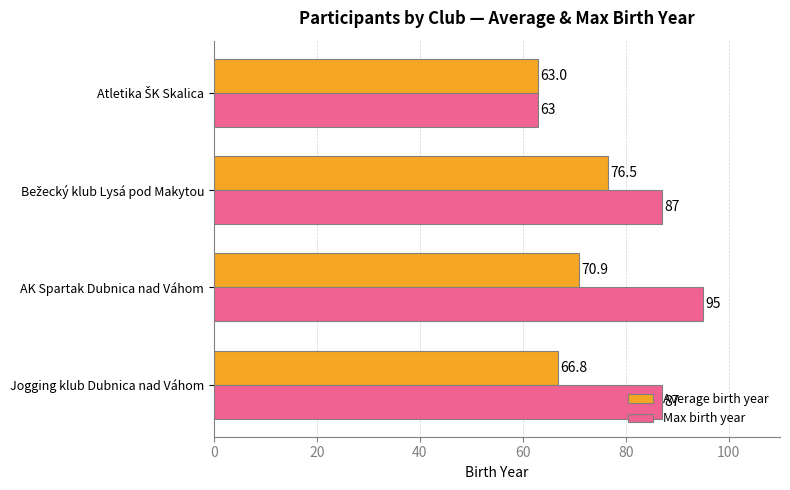

Which series has the largest total across all categories?

Max birth year